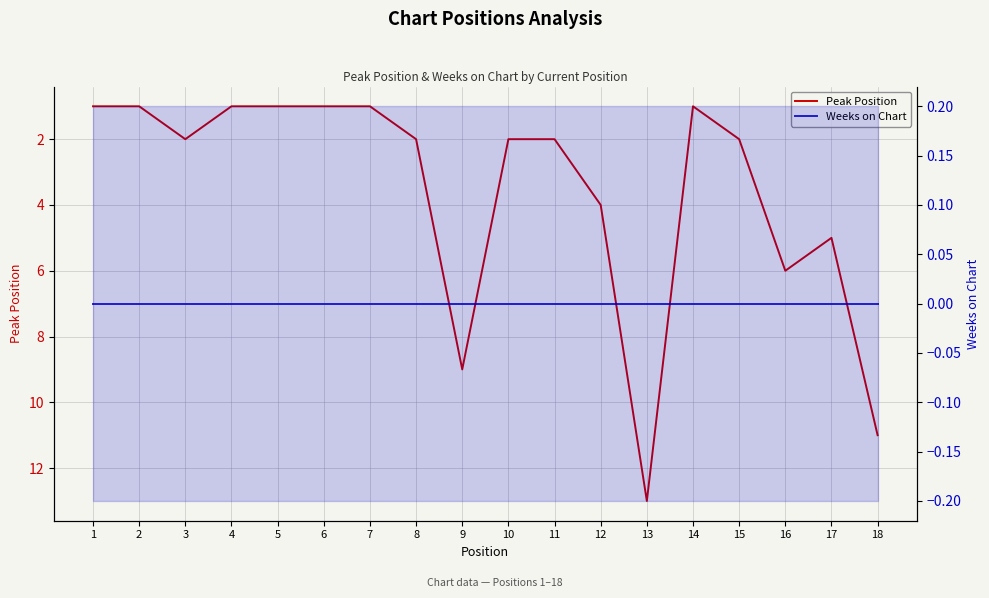

Is the value of Peak Position at 5 greater than the value of Weeks on Chart at 4?

Yes